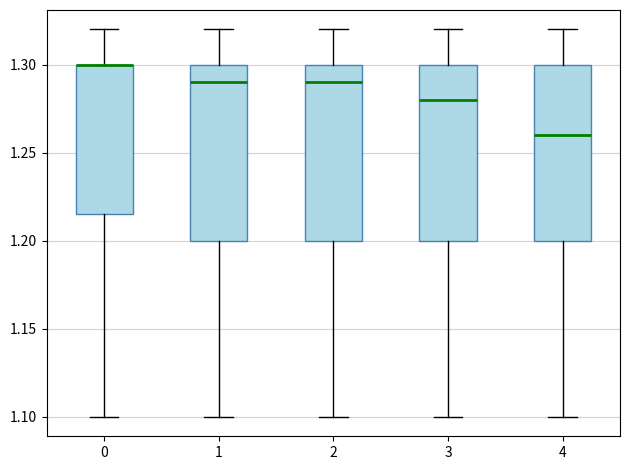

Reading left to right, transcribe this box plot: for each box, give where its median line is, the range the box spans, and where its two whiskers end, as read against the y-axis. The values are not printed on the chart, so give them approximately, as read against the axis.

0: median 1.300 (drawn on the box's upper edge), box 1.215 to 1.300, whiskers 1.100 to 1.320
1: median 1.290, box 1.200 to 1.300, whiskers 1.100 to 1.320
2: median 1.290, box 1.200 to 1.300, whiskers 1.100 to 1.320
3: median 1.280, box 1.200 to 1.300, whiskers 1.100 to 1.320
4: median 1.260, box 1.200 to 1.300, whiskers 1.100 to 1.320